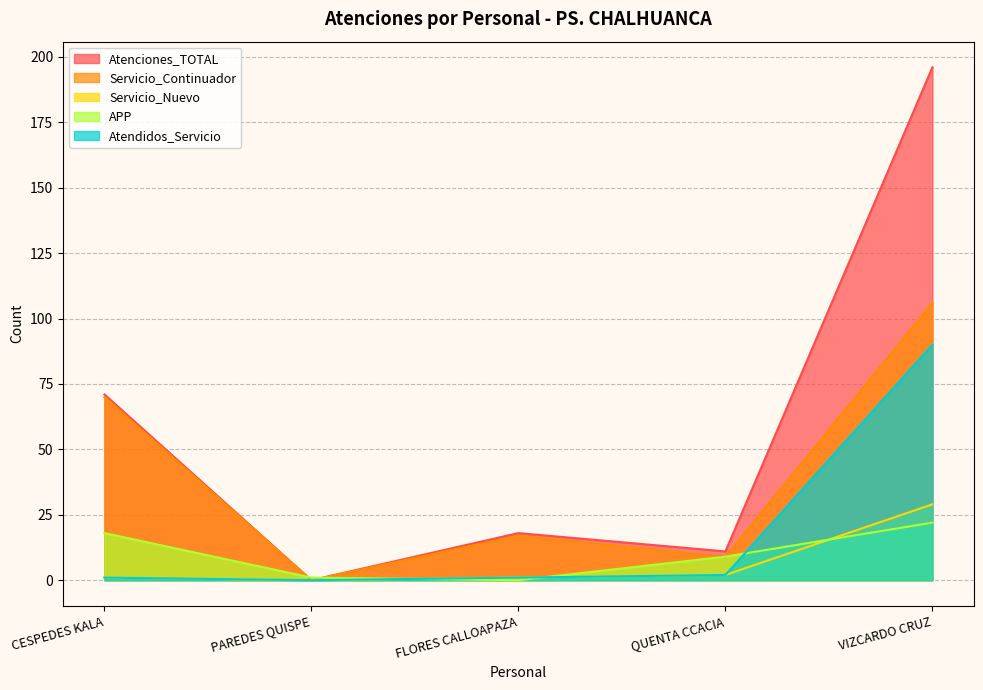

Reading left to right, extract all data points from this chart.

Atenciones_TOTAL: CESPEDES KALA=71	PAREDES QUISPE=0	FLORES CALLOAPAZA=18	QUENTA CCACIA=11	VIZCARDO CRUZ=196
Servicio_Continuador: CESPEDES KALA=70	PAREDES QUISPE=0	FLORES CALLOAPAZA=17	QUENTA CCACIA=9	VIZCARDO CRUZ=106
Servicio_Nuevo: CESPEDES KALA=1	PAREDES QUISPE=0	FLORES CALLOAPAZA=1	QUENTA CCACIA=2	VIZCARDO CRUZ=29
APP: CESPEDES KALA=18	PAREDES QUISPE=1	FLORES CALLOAPAZA=0	QUENTA CCACIA=9	VIZCARDO CRUZ=22
Atendidos_Servicio: CESPEDES KALA=1	PAREDES QUISPE=0	FLORES CALLOAPAZA=1	QUENTA CCACIA=2	VIZCARDO CRUZ=90